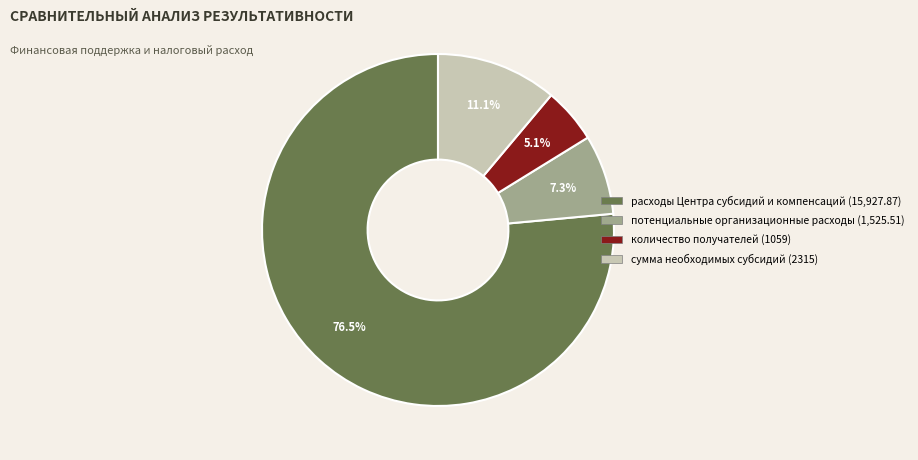

Does any single category account for the majority?

Yes